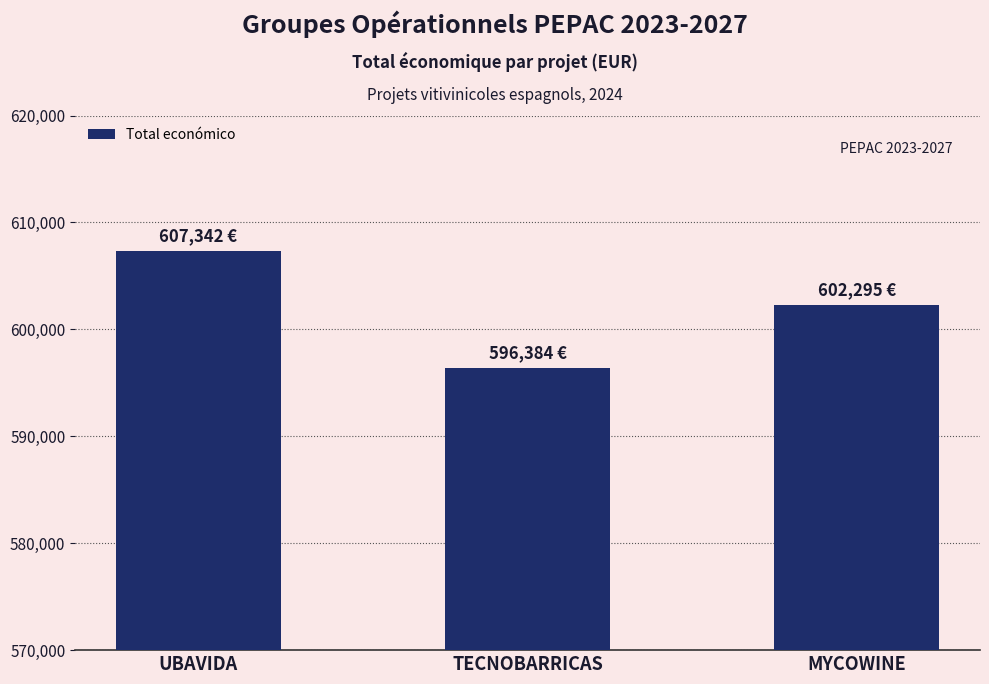

List the labels in order of value, largest first.

UBAVIDA, MYCOWINE, TECNOBARRICAS